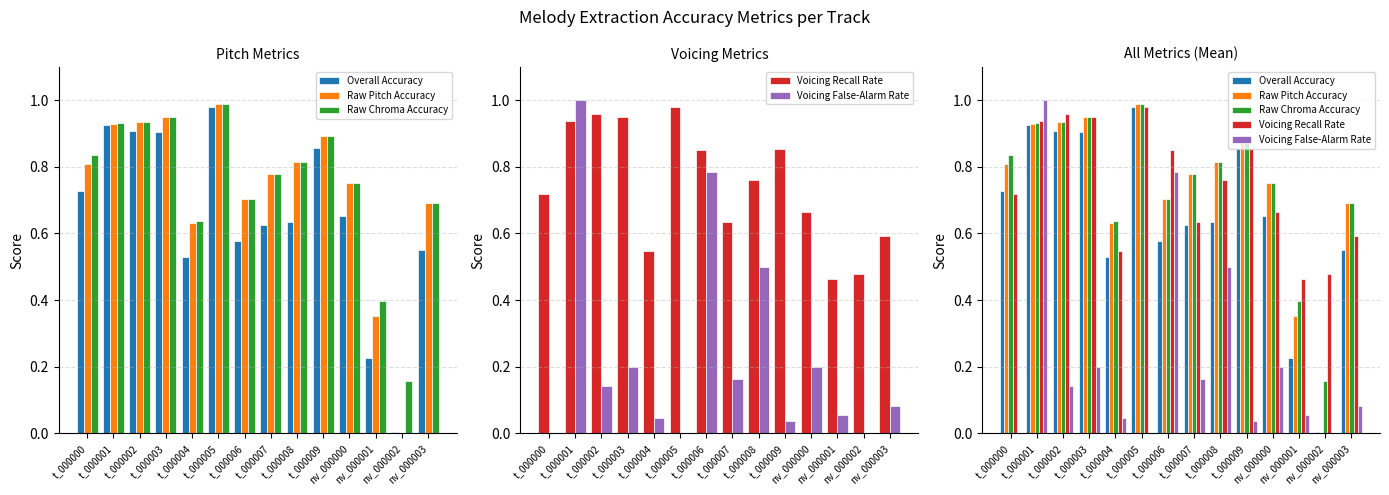

Reading left to right, list all the values displayed in this chart.

Overall Accuracy: 0.7	0.9	0.9	0.9	0.5	1.0	0.6	0.6	0.6	0.9	0.7	0.2	0.0	0.5
Raw Pitch Accuracy: 0.8	0.9	0.9	1.0	0.6	1.0	0.7	0.8	0.8	0.9	0.8	0.4	0.0	0.7
Raw Chroma Accuracy: 0.8	0.9	0.9	1.0	0.6	1.0	0.7	0.8	0.8	0.9	0.8	0.4	0.2	0.7
Voicing Recall Rate: 0.7	0.9	1.0	0.9	0.5	1.0	0.8	0.6	0.8	0.9	0.7	0.5	0.5	0.6
Voicing False-Alarm Rate: 0.0	1.0	0.1	0.2	0.0	0.0	0.8	0.2	0.5	0.0	0.2	0.1	0.0	0.1